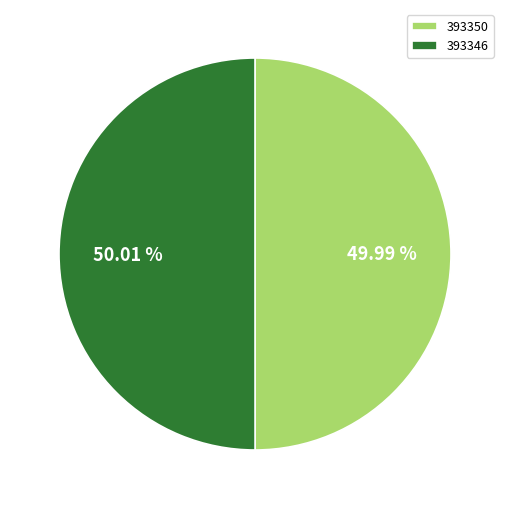

Approximately how many times larger is the value at 393350 compared to 393346?

1.0